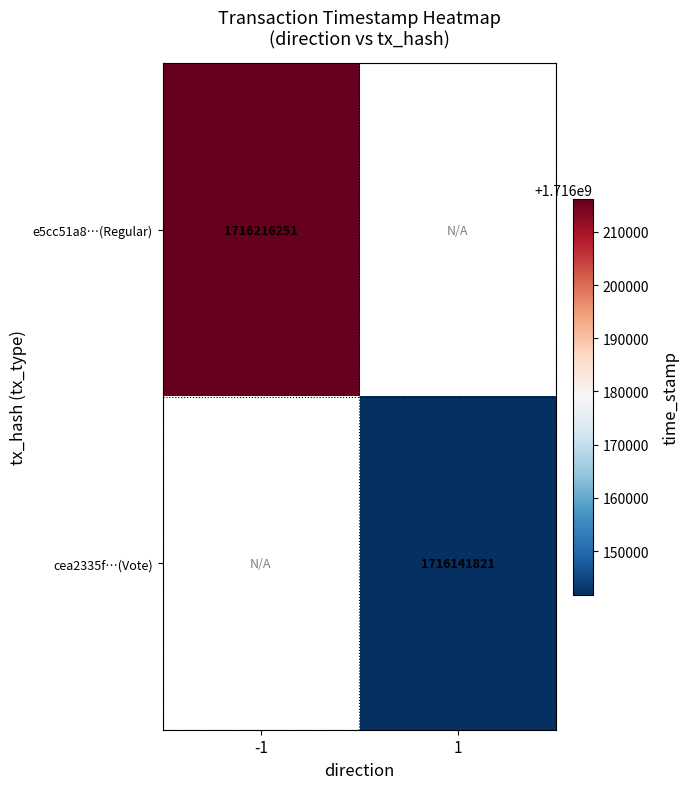

Which has a higher value, 1 or -1?

-1